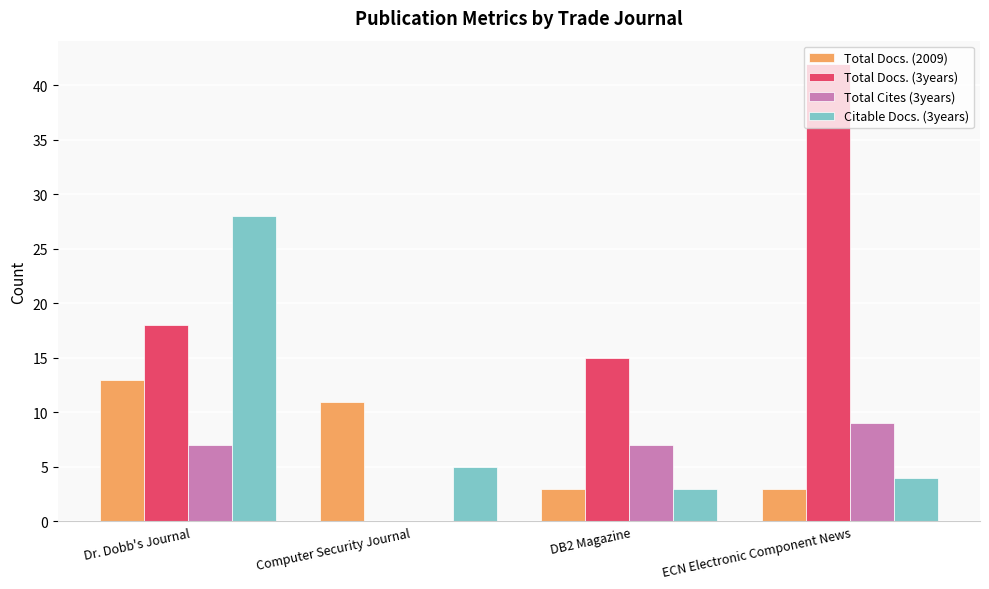

What is the total value across all series at Dr. Dobb's Journal?

66